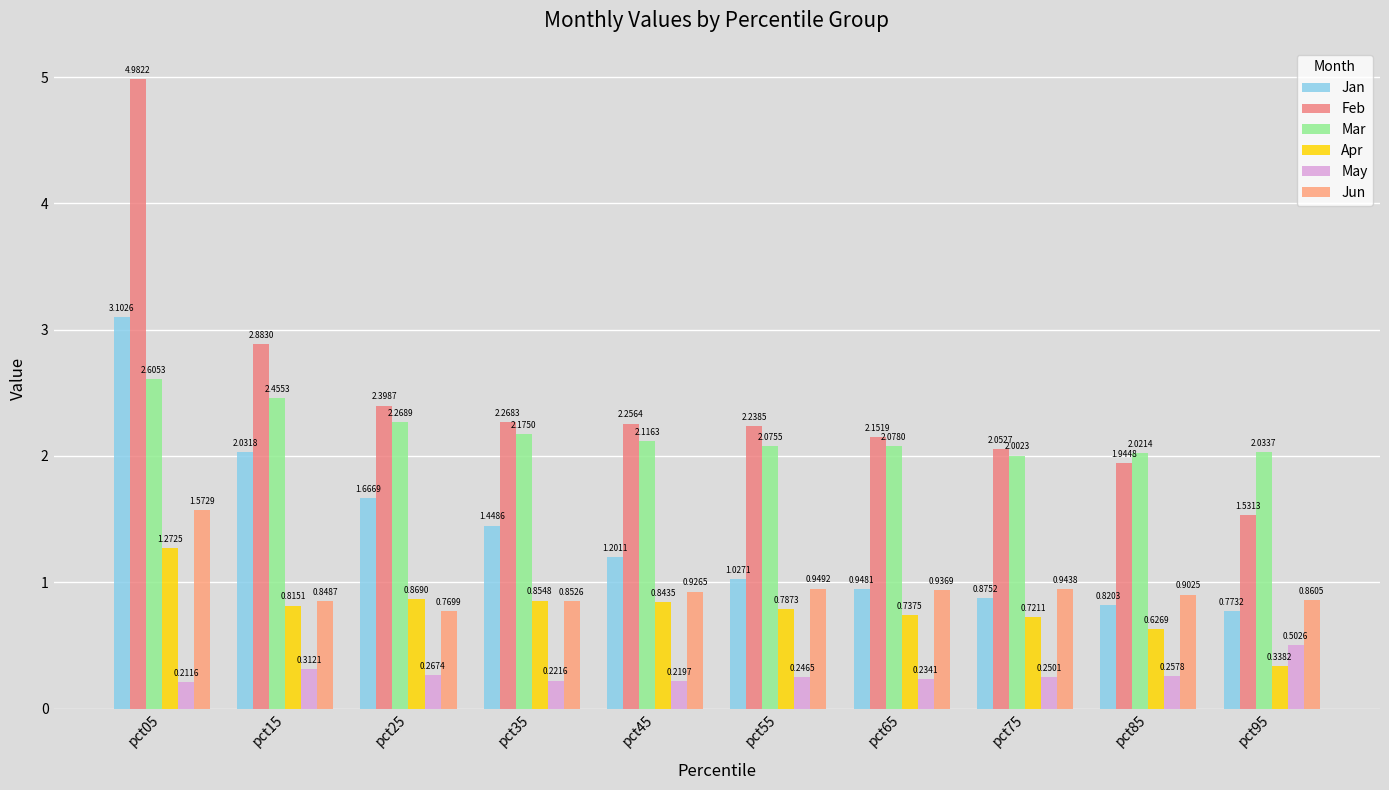

How many distinct data groups are displayed?

6